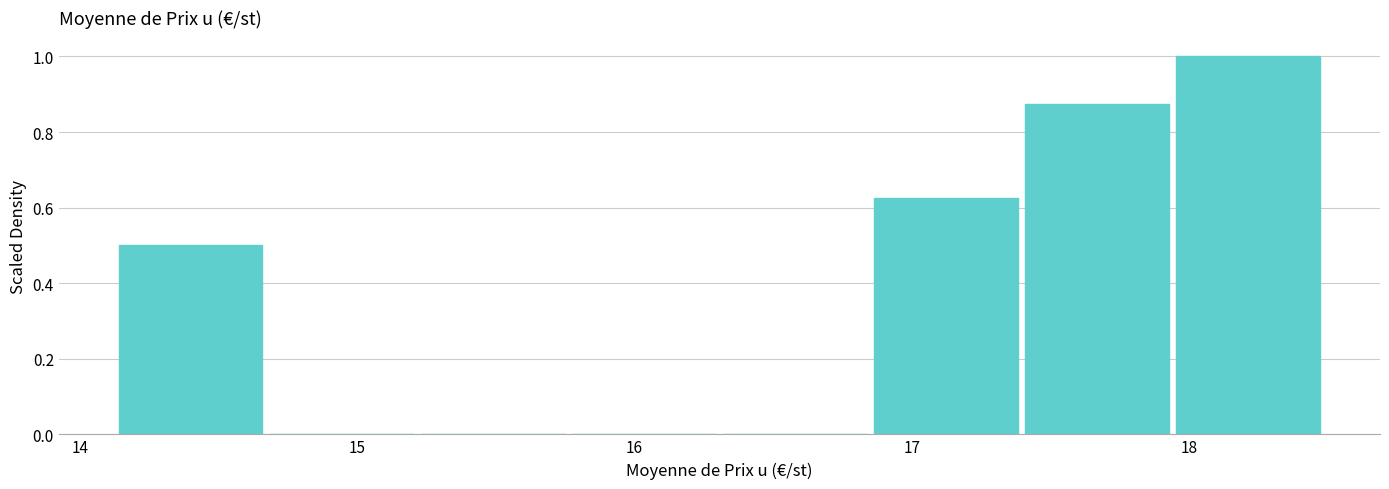

What is the height of the bar covering 14.1 to 14.7 on the x-axis? Neither the bar edges nor the heights are printed on the chart, so give them approximately, as read against the axes.

0.50